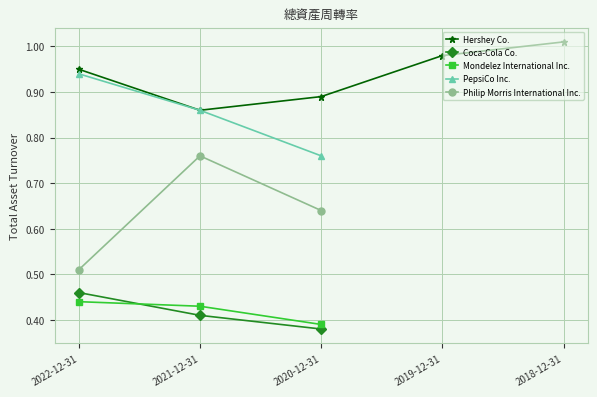

How many series are shown in this chart?

5